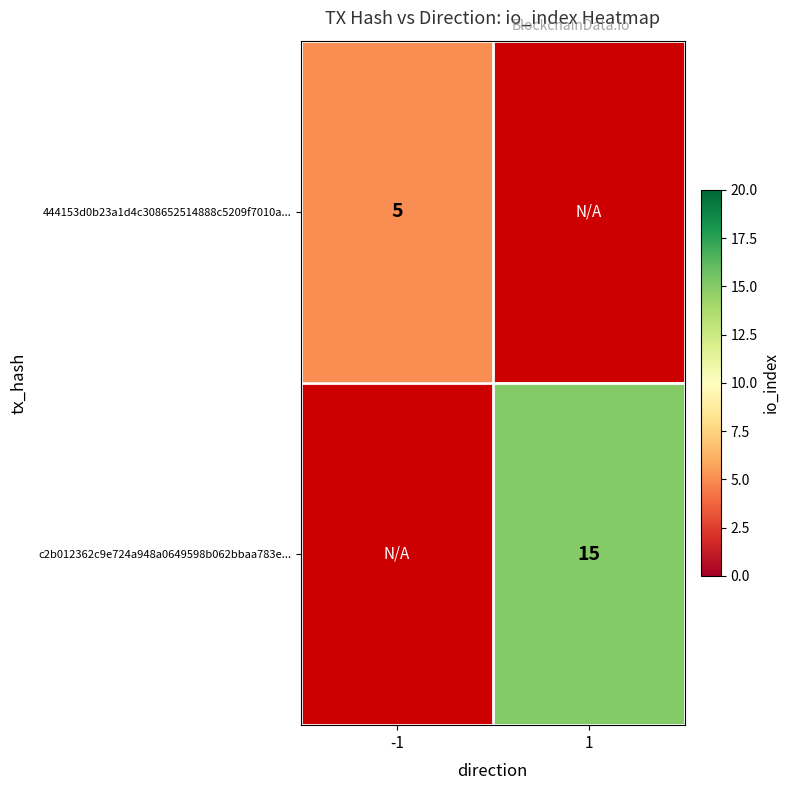

The c2b012362c9e724a948a0649598b062bbaa783e... series shows 20 at 1. True or false?

False